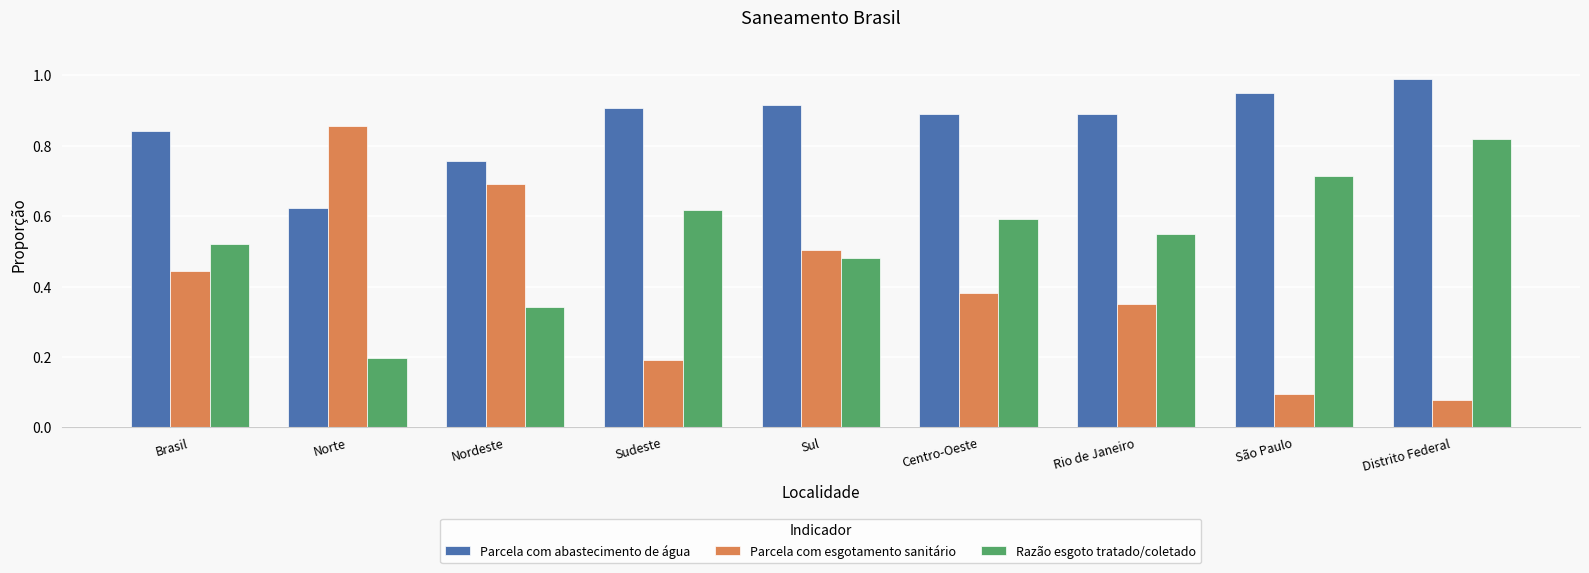

Which series has the largest range (max minus min)?

Parcela com esgotamento sanitário